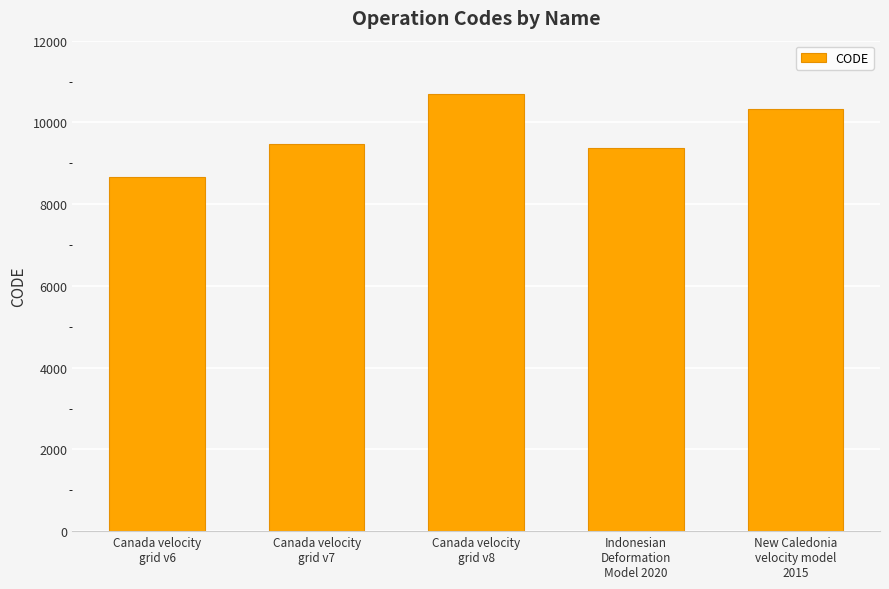

Between New Caledonia
velocity model
2015 and Canada velocity
grid v7, which is larger?

New Caledonia
velocity model
2015